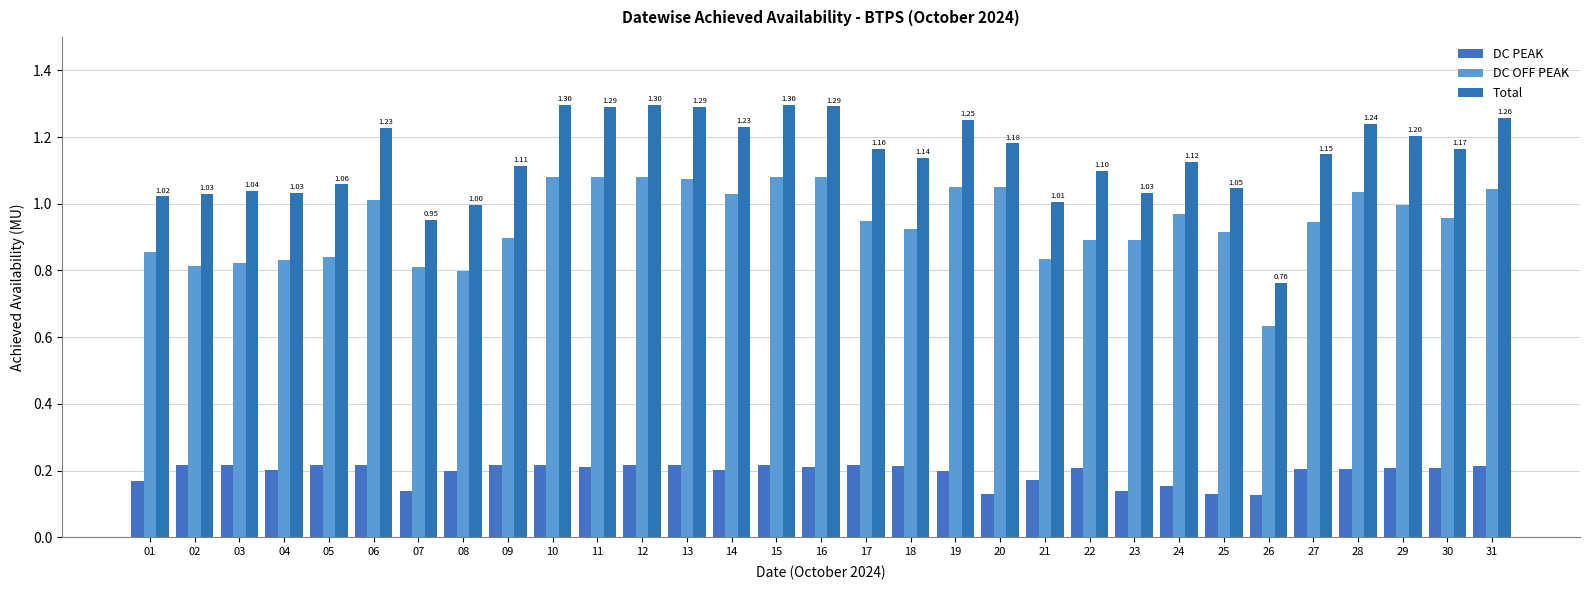

Is the value of DC OFF PEAK at 09 greater than the value of Total at 10?

No